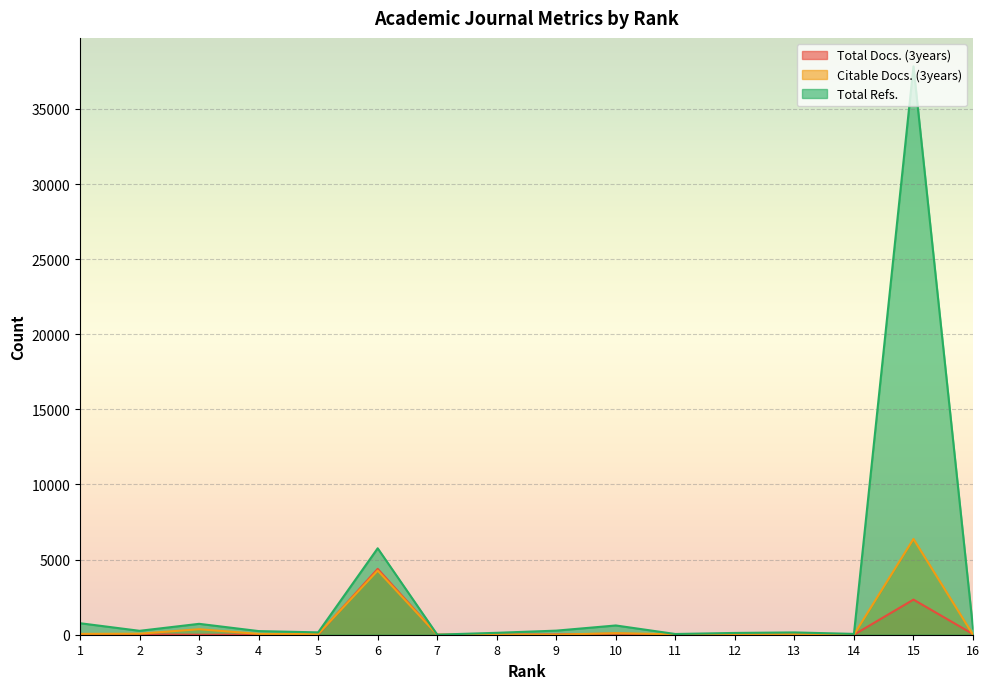

Reading left to right, extract all data points from this chart.

Total Docs. (3years): 22	18	0	0	11	4384	0	5	21	66	8	0	11	0	2337	41
Citable Docs. (3years): 56	68	365	56	43	4271	0	11	1	105	26	3	27	0	6376	0
Total Refs.: 766	260	725	242	156	5753	5	127	272	616	48	119	153	55	37838	411